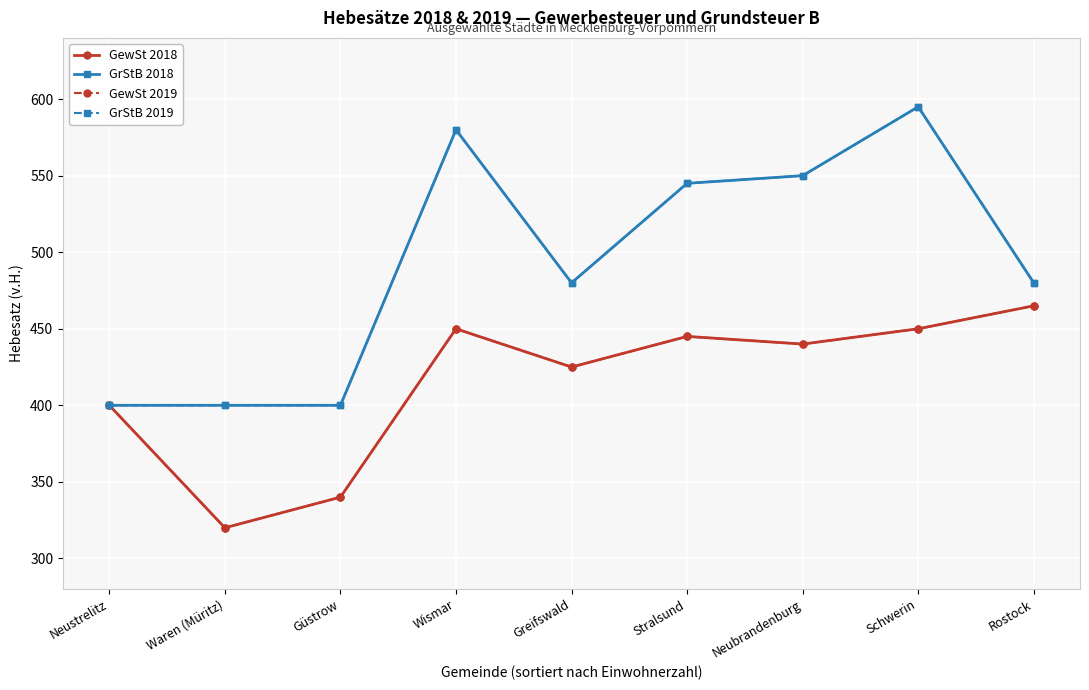

Rank the series at Greifswald from lowest to highest value.

GewSt 2018, GewSt 2019, GrStB 2018, GrStB 2019